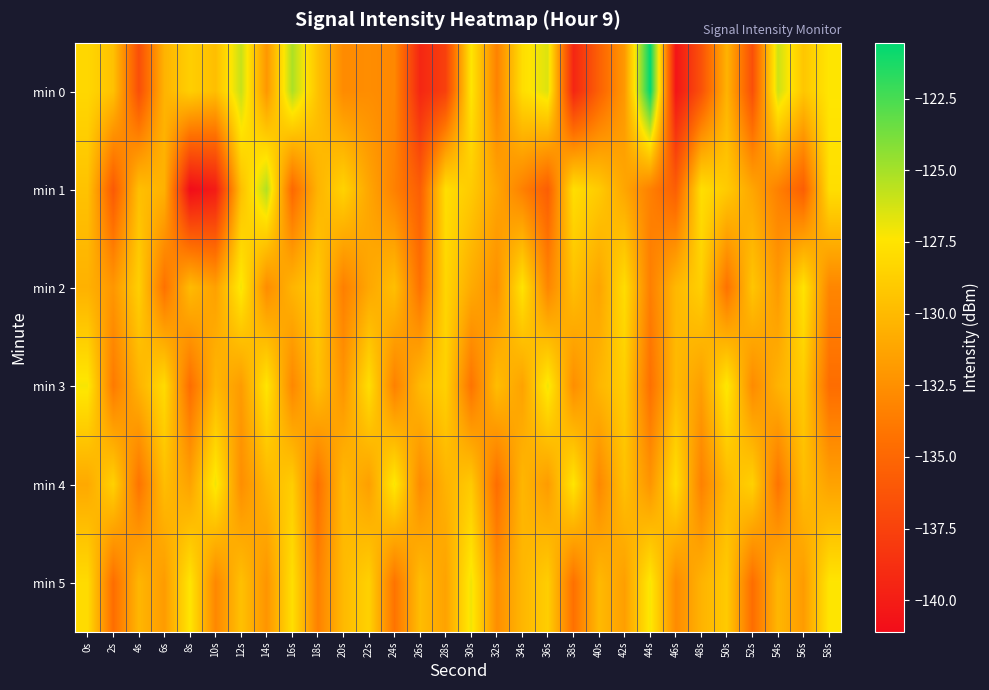

Between 56s and 24s, which is larger?

56s